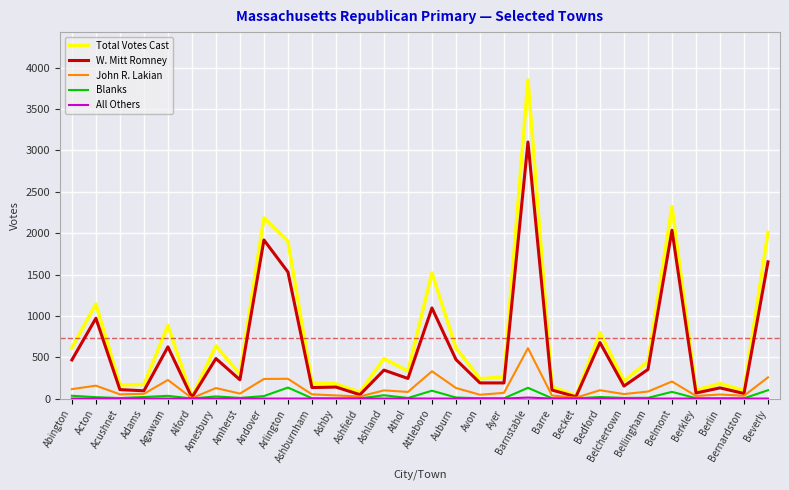

Which series changed the most between Ayer and Bellingham?

Total Votes Cast